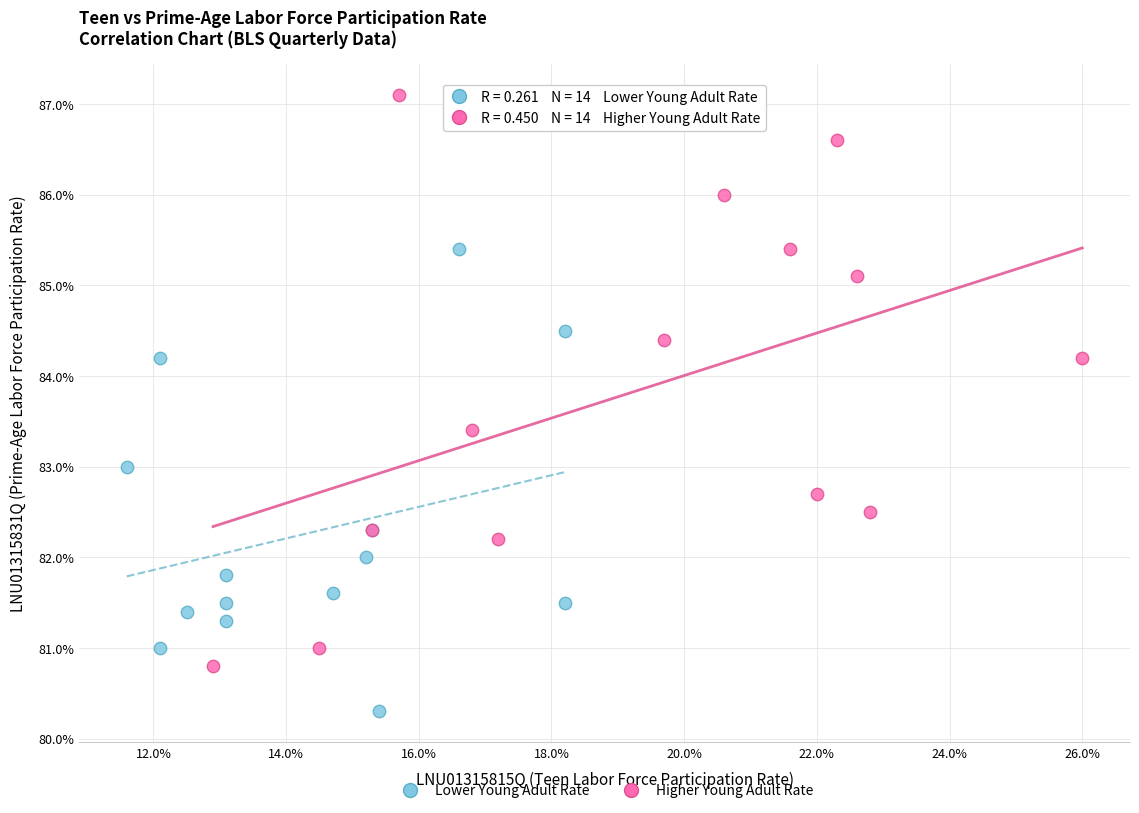

Which series contains the highest Y value?

Higher Young Adult Rate